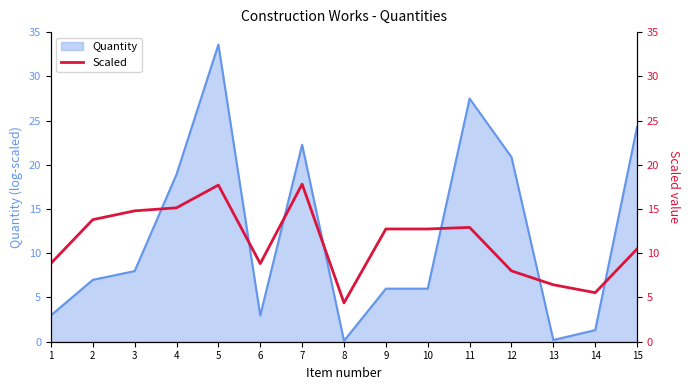

Where is the first local minimum?

6